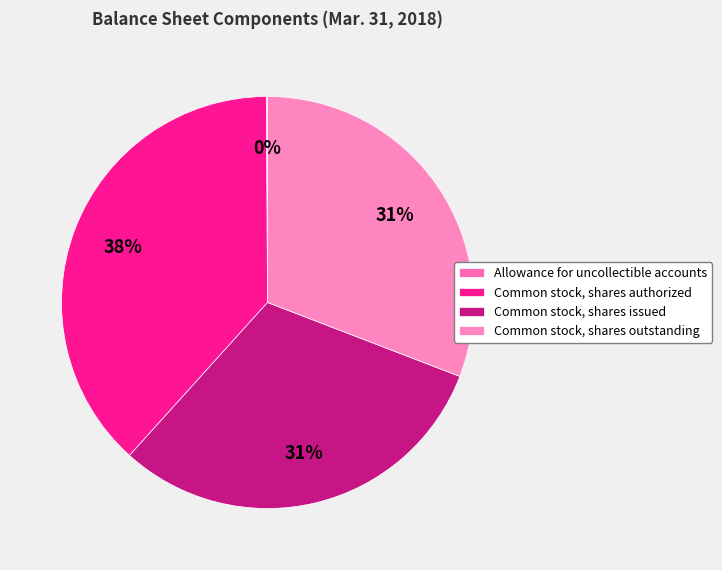

To the nearest percent, what is the average slice percentage?

25%